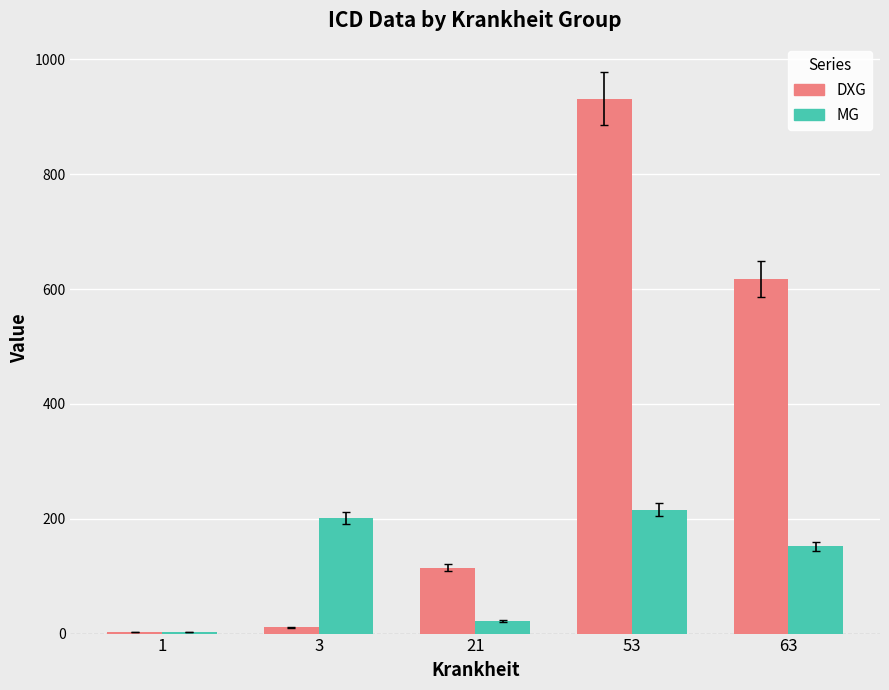

Between 1 and 53, which series saw the biggest shift?

DXG